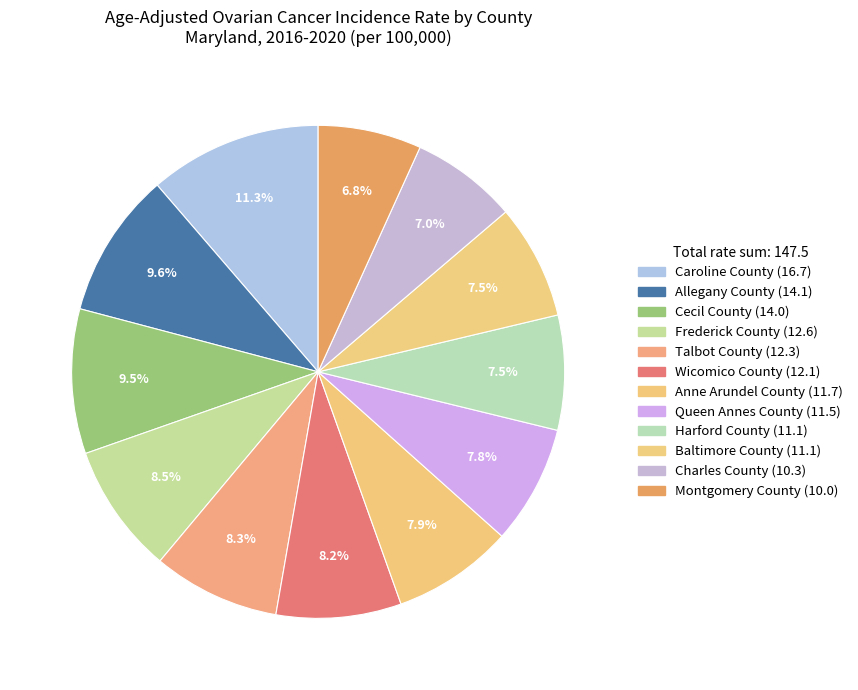

To the nearest percent, what is the average slice percentage?

8%